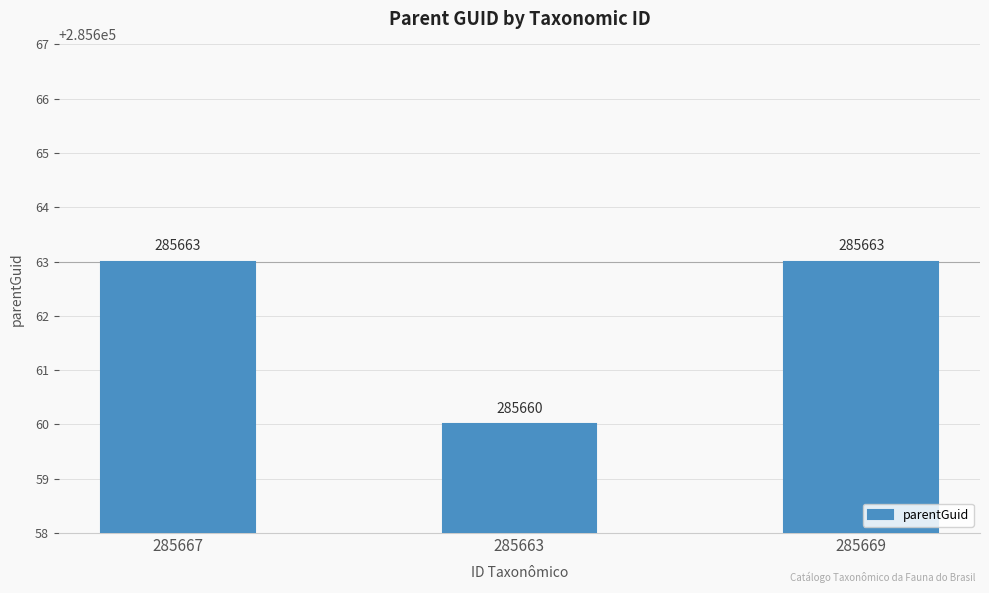

What is the average value?

285662